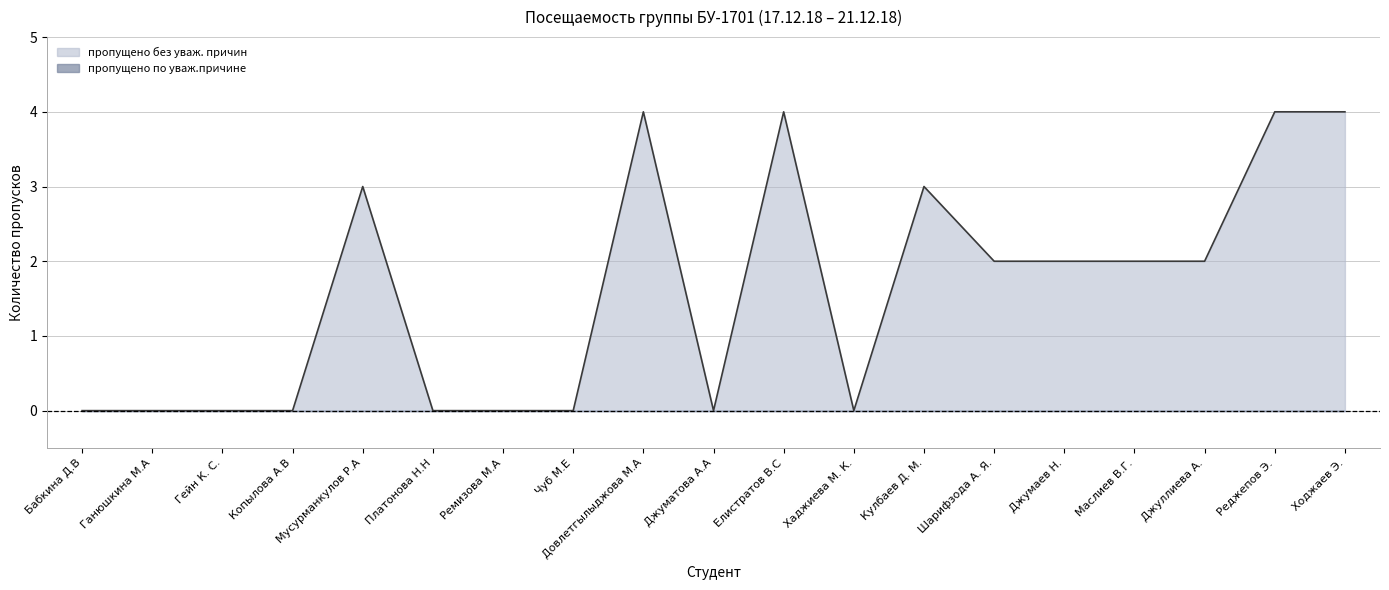

Rank the categories by value from highest to lowest.

Довлетгылыджова М.А, Елистратов В.С, Реджепов Э., Ходжаев Э., Мусурманкулов Р.А, Кулбаев Д. М., Шарифзода А. Я., Джумаев Н., Маслиев В.Г., Джуллиева А., Бабкина Д.В, Ганюшкина М.А, Гейн К. С., Копылова А.В, Платонова Н.Н, Ремизова М.А, Чуб М.Е, Джуматова А.А, Хаджиева М. К.